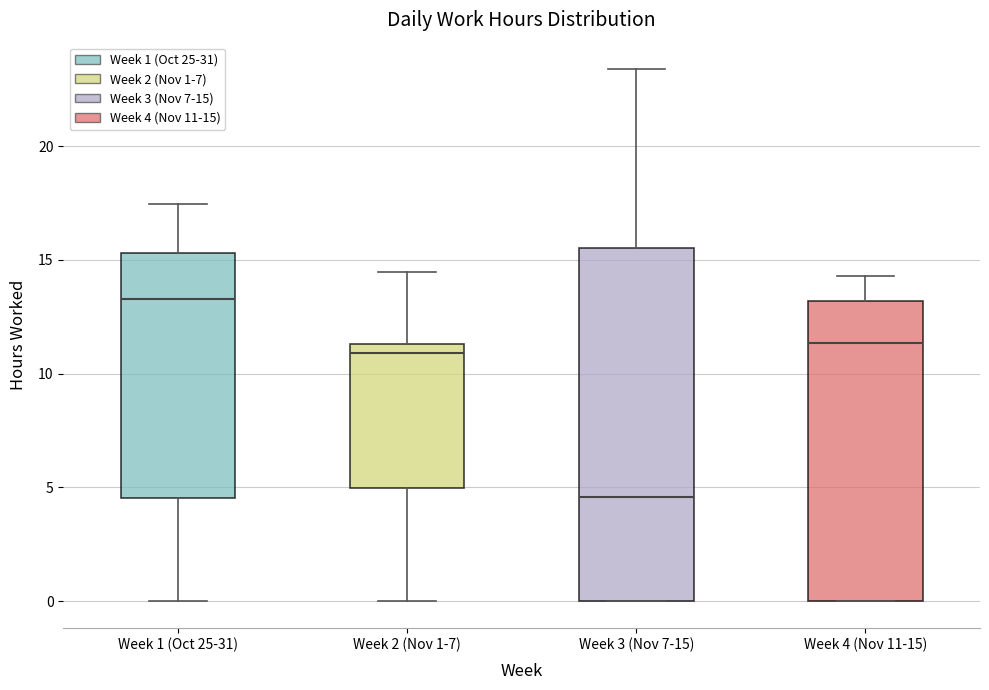

Where does the median line of the box for Week 4 (Nov 11-15) sit on the y-axis? The values are not printed on the chart, so give them approximately, as read against the axis.

11.5